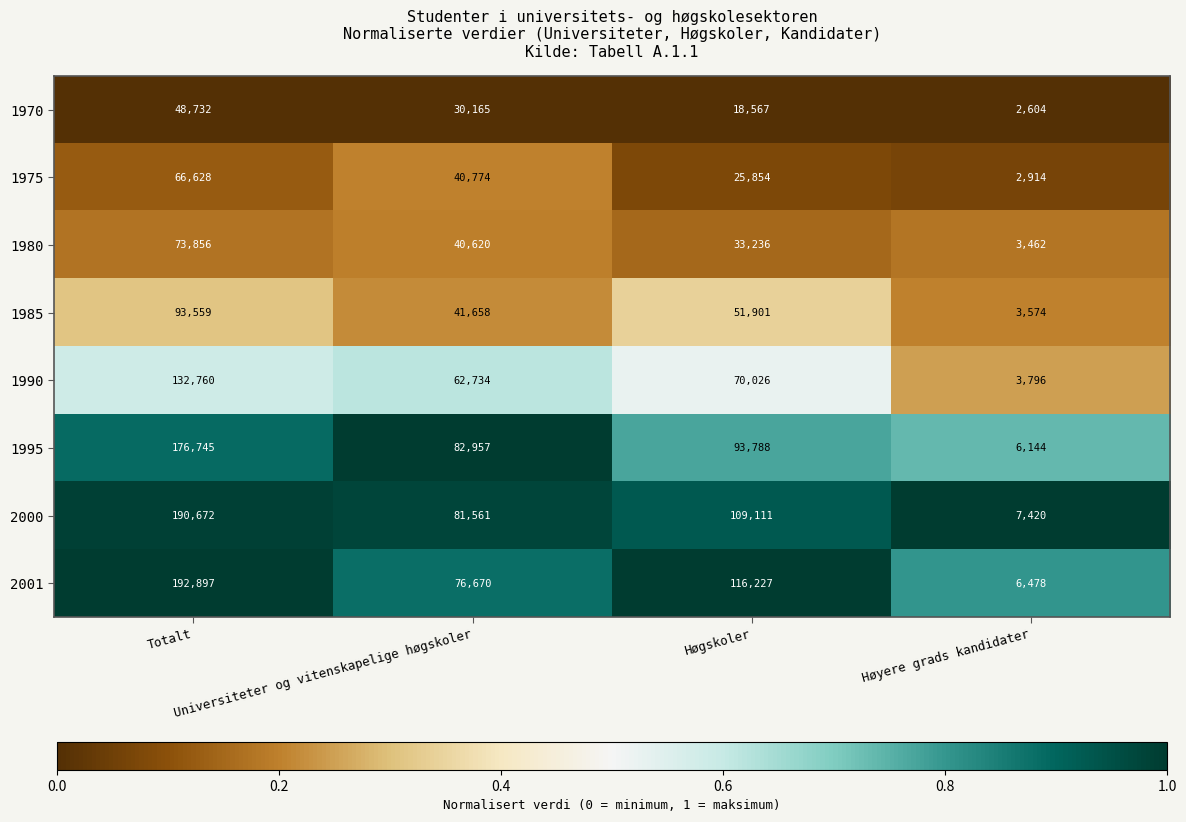

What is the maximum value shown in the chart?

192897